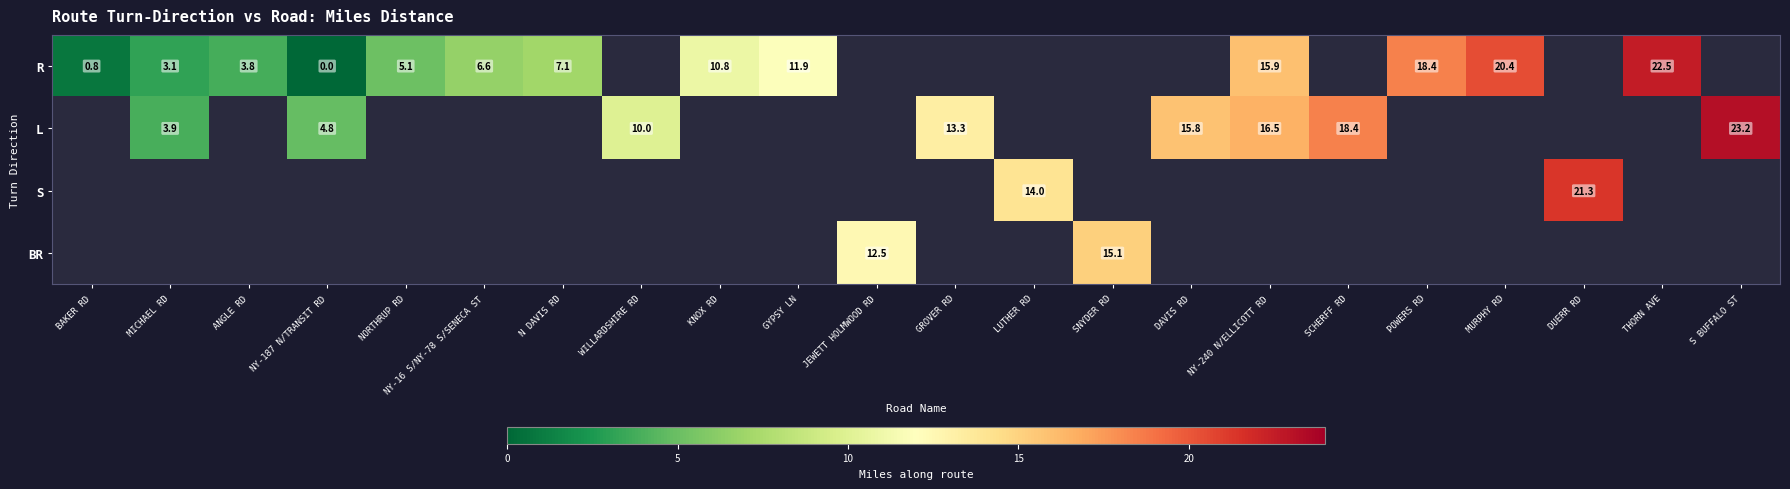

The value of L at SCHERFF RD is 18.4. True or false?

True